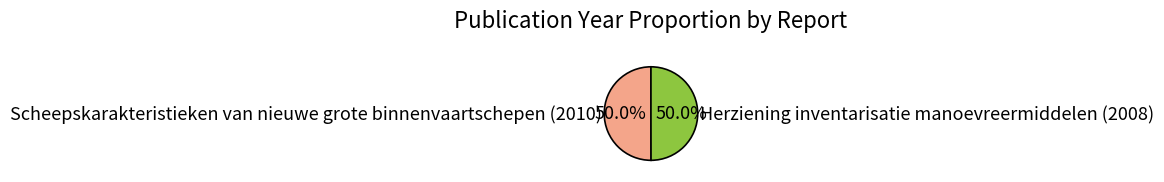

Approximately how many times larger is the value at Scheepskarakteristieken van nieuwe grote binnenvaartschepen (2010) compared to Herziening inventarisatie manoevreermiddelen (2008)?

1.0